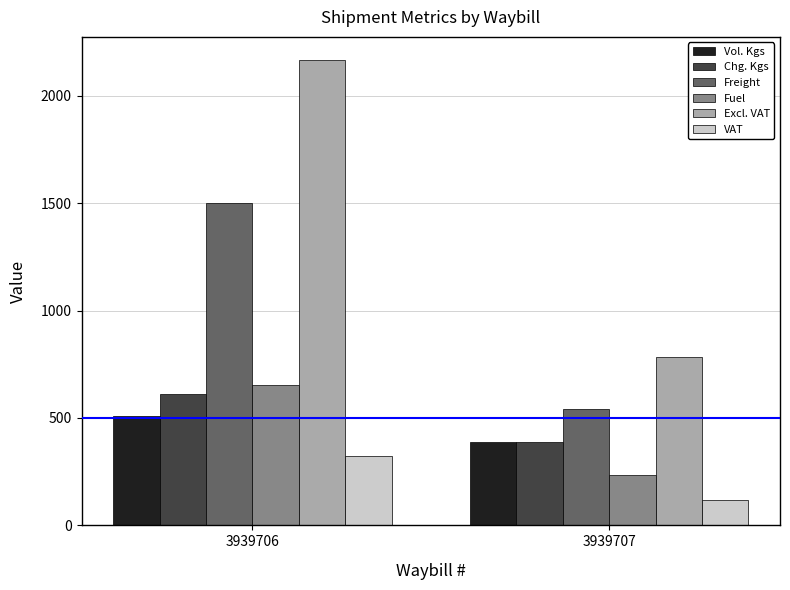

Which series changed the most between 3939706 and 3939707?

Excl. VAT